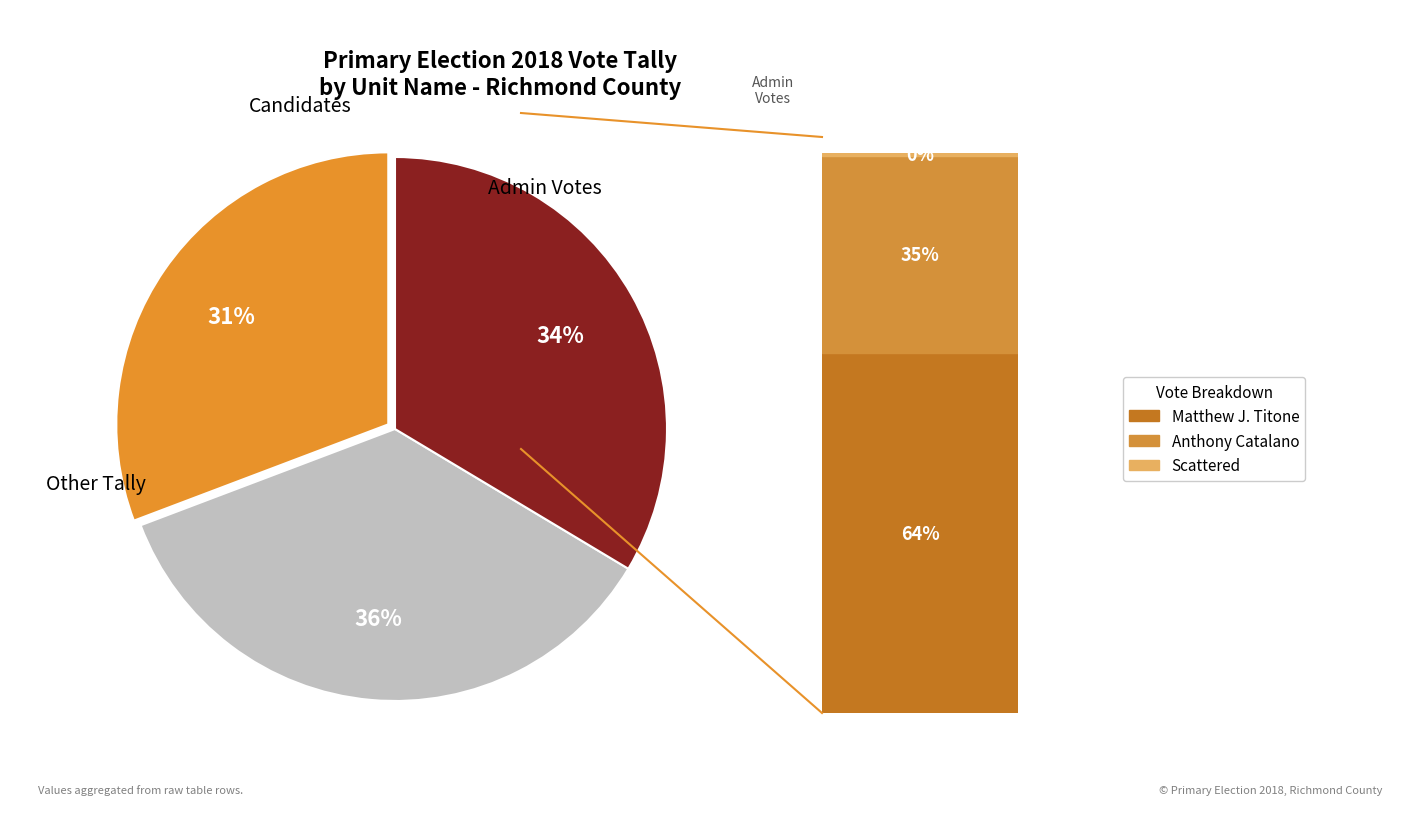

Is there any slice that represents more than half of the pie?

No